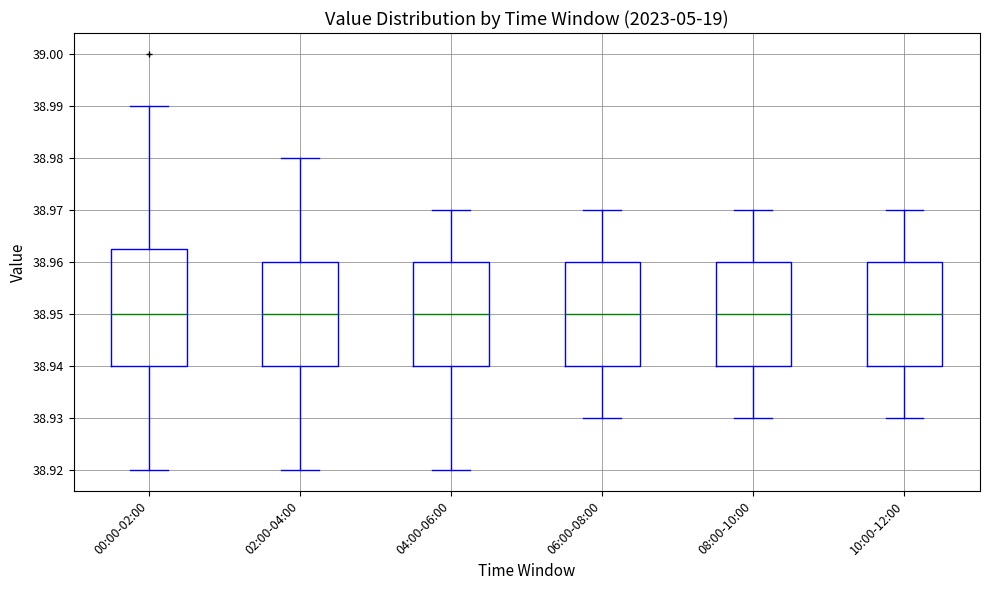

Which box is the tallest, from its lower edge to its upper edge?

00:00-02:00